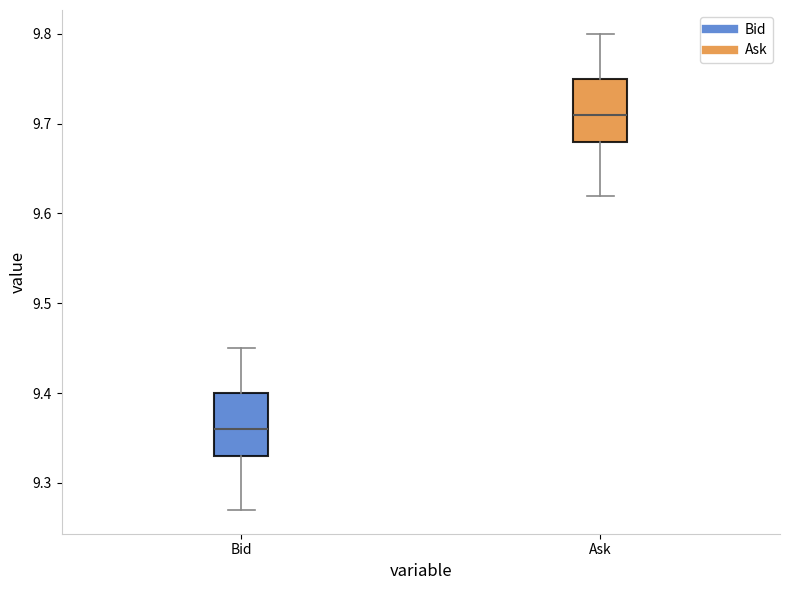

Reading left to right, read every box against the y-axis: the position of its median line, the range the box covers, and the ends of its whiskers. The values are not printed on the chart, so give them approximately, as read against the axis.

Bid: median 9.36, box 9.33 to 9.40, whiskers 9.27 to 9.45
Ask: median 9.71, box 9.68 to 9.75, whiskers 9.62 to 9.80